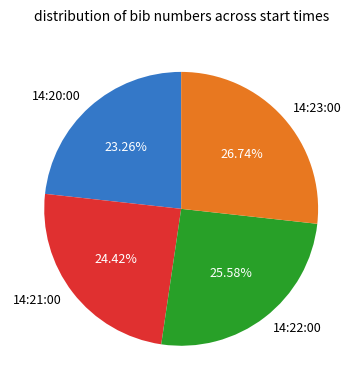

To the nearest percent, what is the difference between the largest and smallest slice percentages?

3%